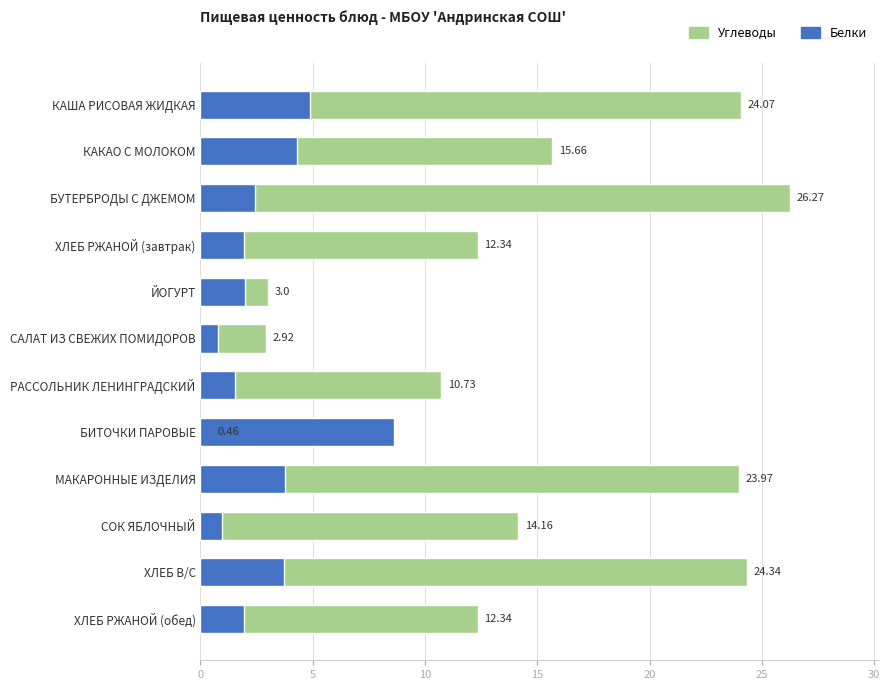

List the series in order of their peak value, lowest first.

Белки, Углеводы